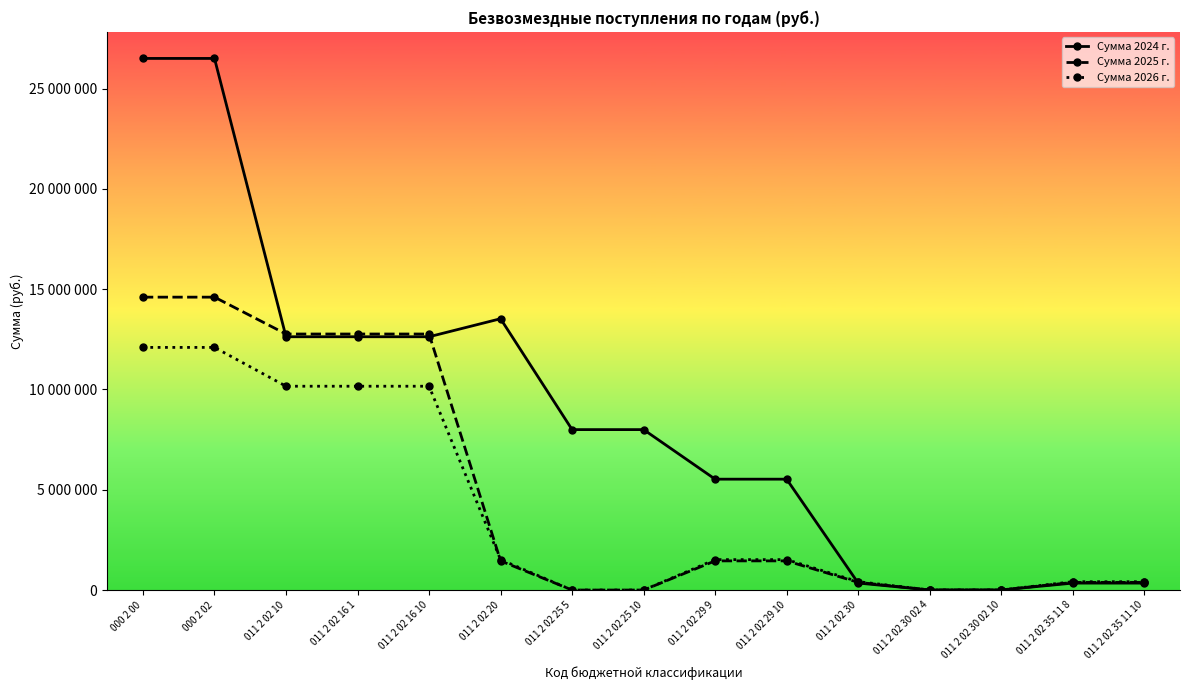

What are all the series names shown in the legend?

Сумма 2024 г., Сумма 2025 г., Сумма 2026 г.